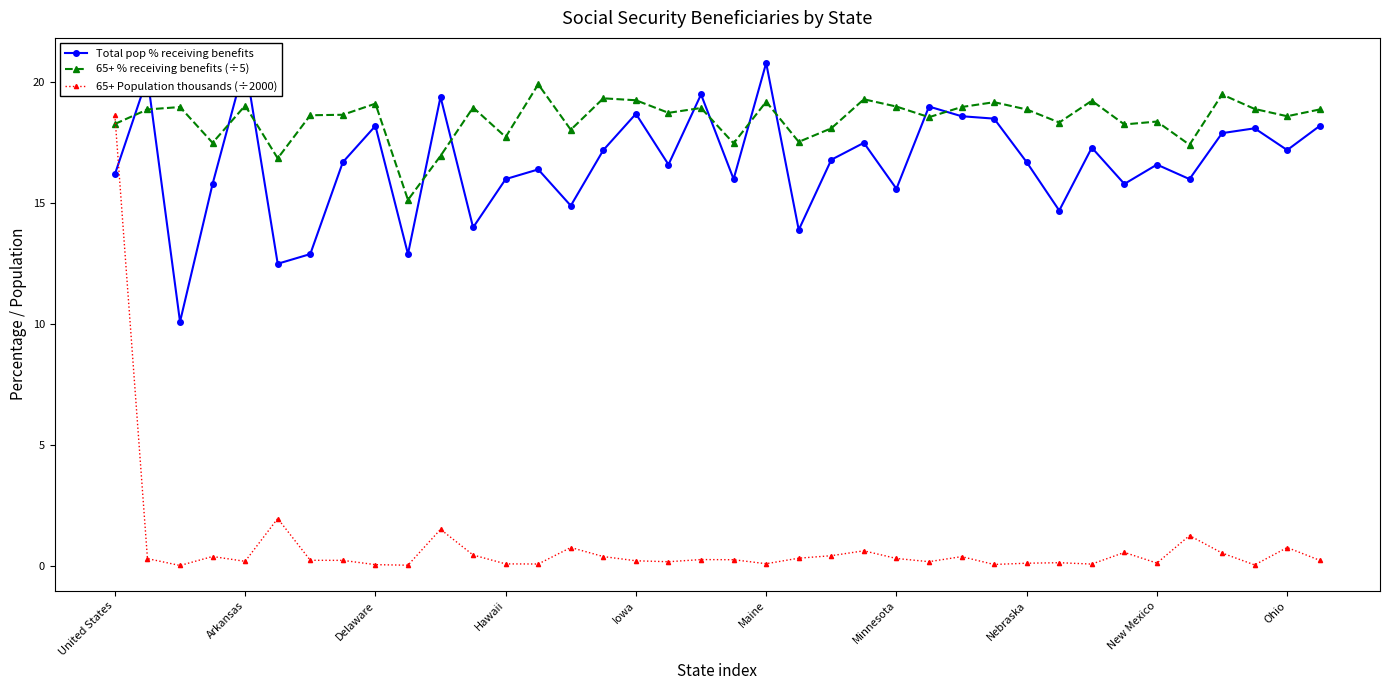

What is the highest value of the 65+ % receiving benefits (÷5) series?

19.9